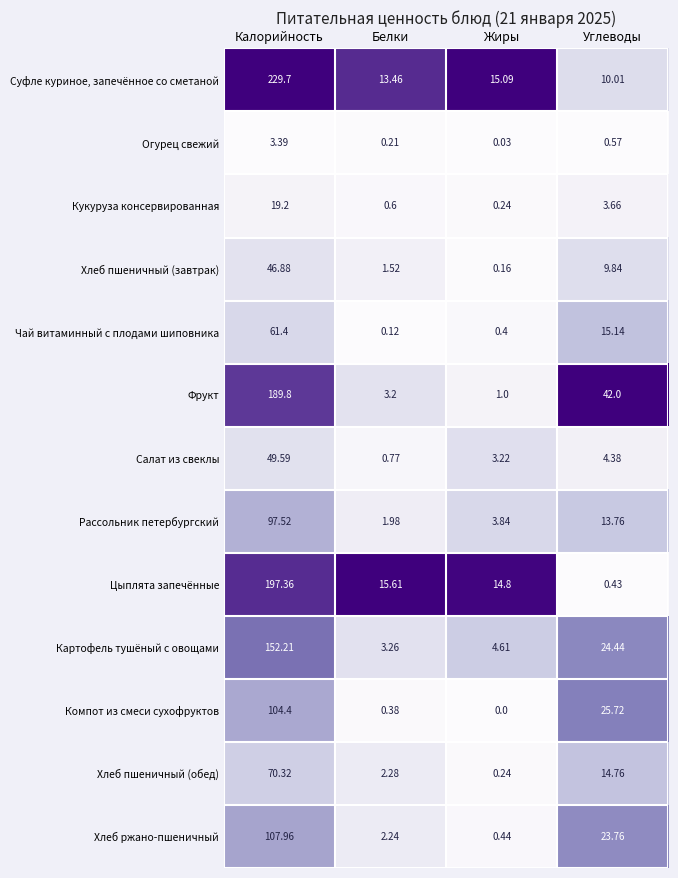

Rank the series by their maximum value, from lowest to highest.

Огурец свежий, Кукуруза консервированная, Хлеб пшеничный (завтрак), Салат из свеклы, Чай витаминный с плодами шиповника, Хлеб пшеничный (обед), Рассольник петербургский, Компот из смеси сухофруктов, Хлеб ржано-пшеничный, Картофель тушёный с овощами, Фрукт, Цыплята запечённые, Суфле куриное, запечённое со сметаной